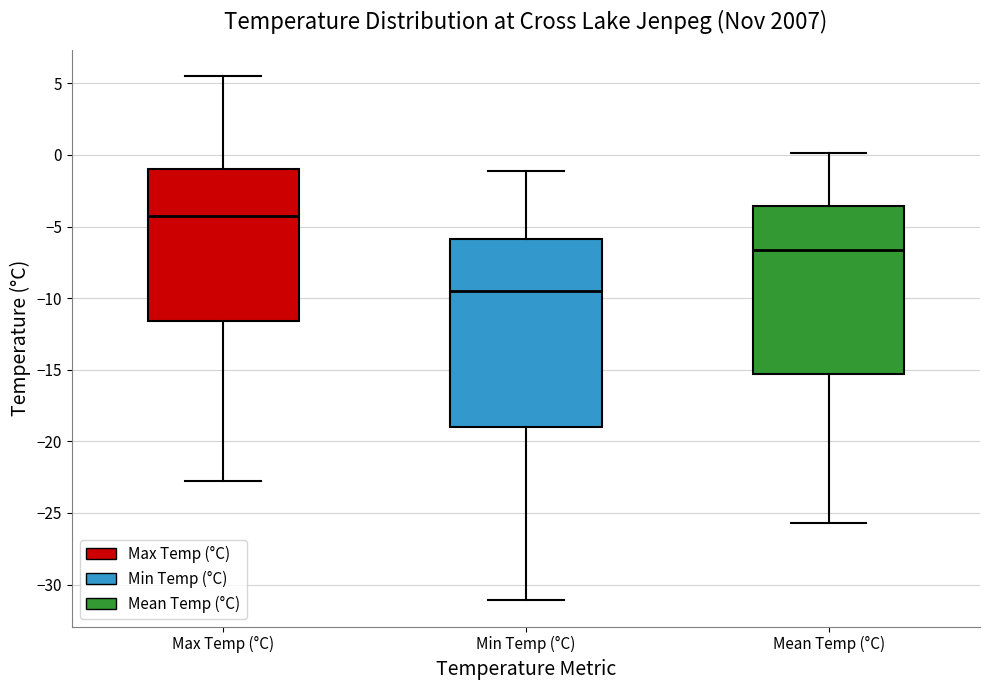

Reading left to right, transcribe this box plot: for each box, give where its median line is, the range the box spans, and where its two whiskers end, as read against the y-axis. The values are not printed on the chart, so give them approximately, as read against the axis.

Max Temp (°C): median -4.5, box -11.5 to -1.0, whiskers -23.0 to 5.5
Min Temp (°C): median -9.5, box -19.0 to -6.0, whiskers -31.0 to -1.0
Mean Temp (°C): median -6.5, box -15.5 to -3.5, whiskers -25.5 to 0.0